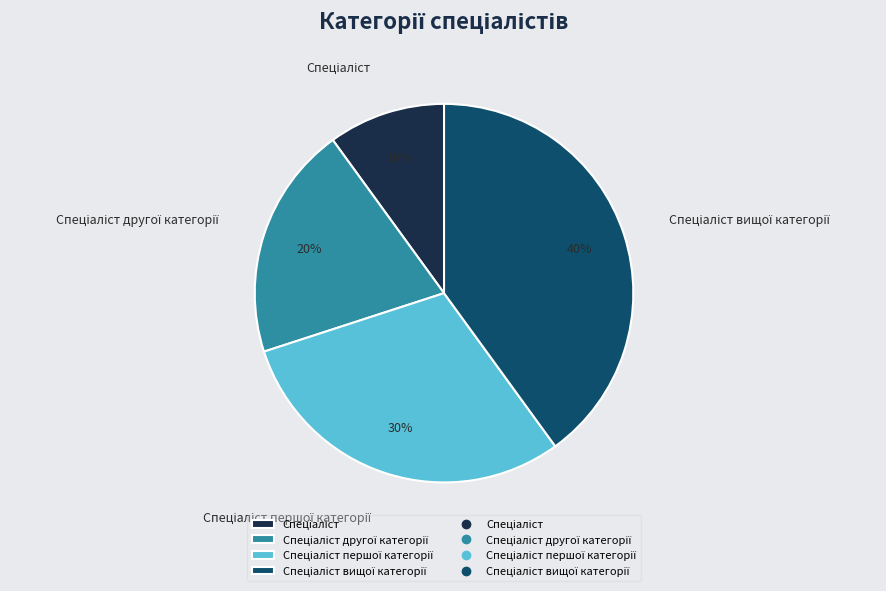

Is there a majority slice in this chart?

No